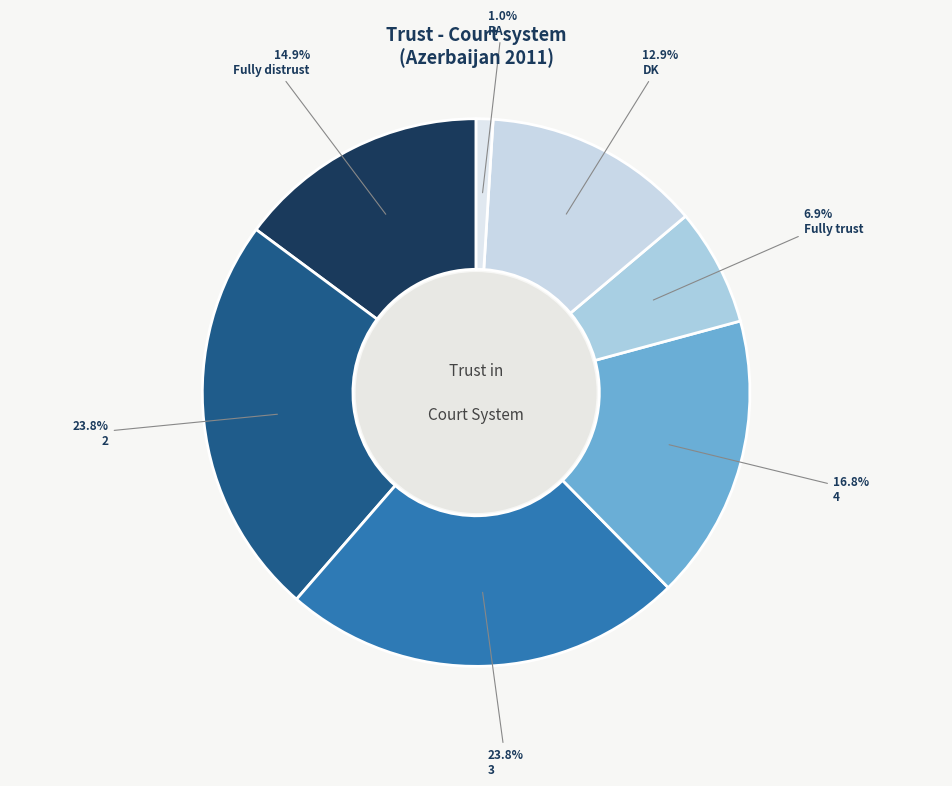

What percentage is the 4 slice, to the nearest percent?

17%